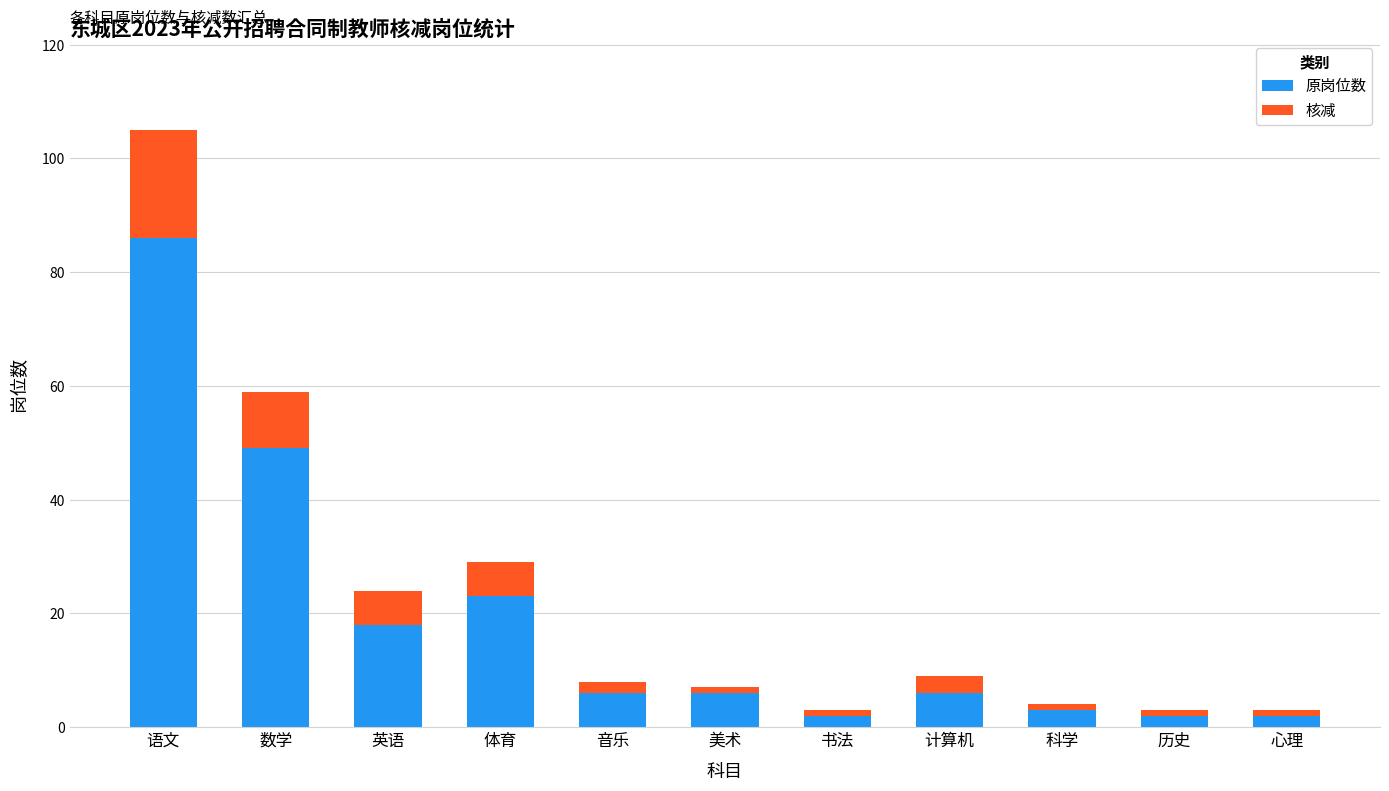

True or false: 原岗位数 has a value of 10 at 美术.

False